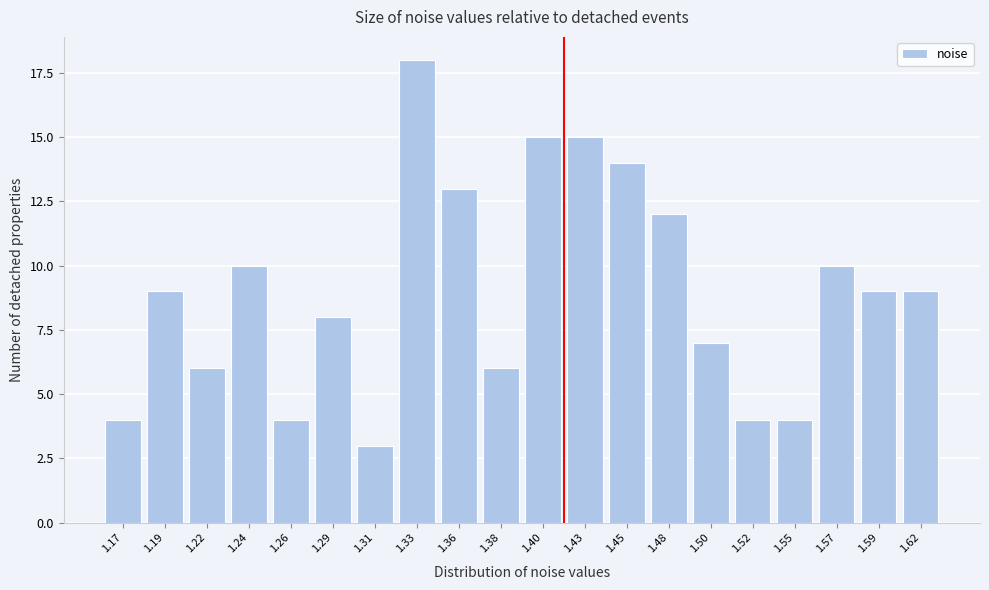

Reading left to right, extract all data points from this chart.

1.17=4	1.19=9	1.22=6	1.24=10	1.26=4	1.29=8	1.31=3	1.33=18	1.36=13	1.38=6	1.40=15	1.43=15	1.45=14	1.48=12	1.50=7	1.52=4	1.55=4	1.57=10	1.59=9	1.62=9